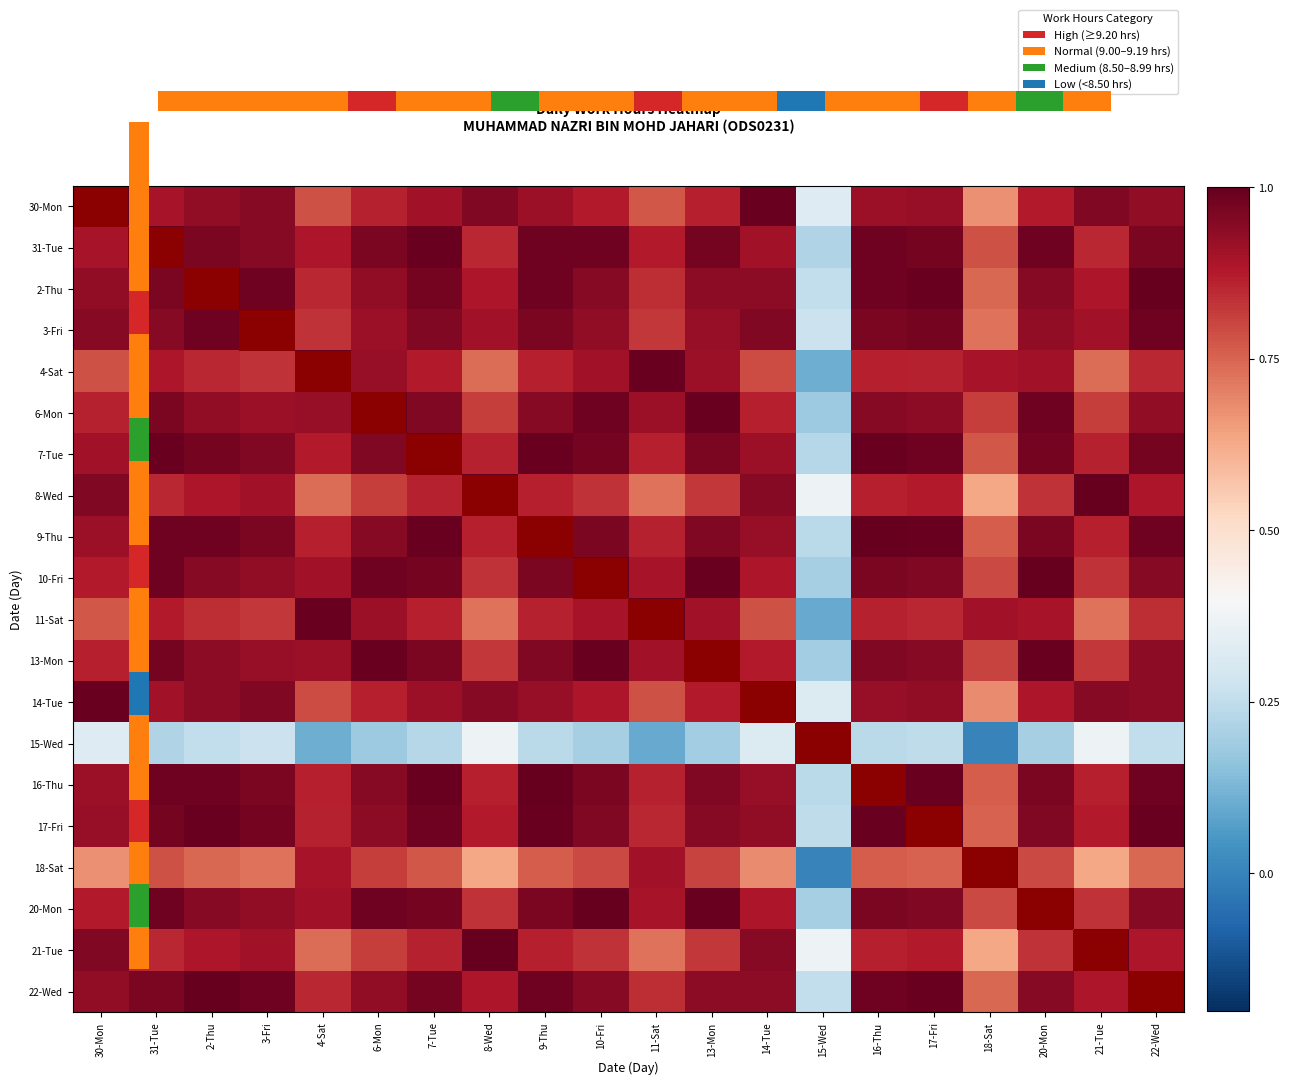

Count the number of categories in the chart.

20